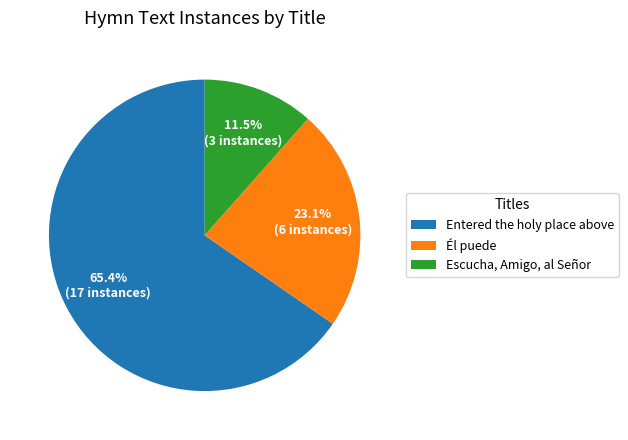

Approximately how many times larger is the value at Escucha, Amigo, al Señor compared to Entered the holy place above?

0.2